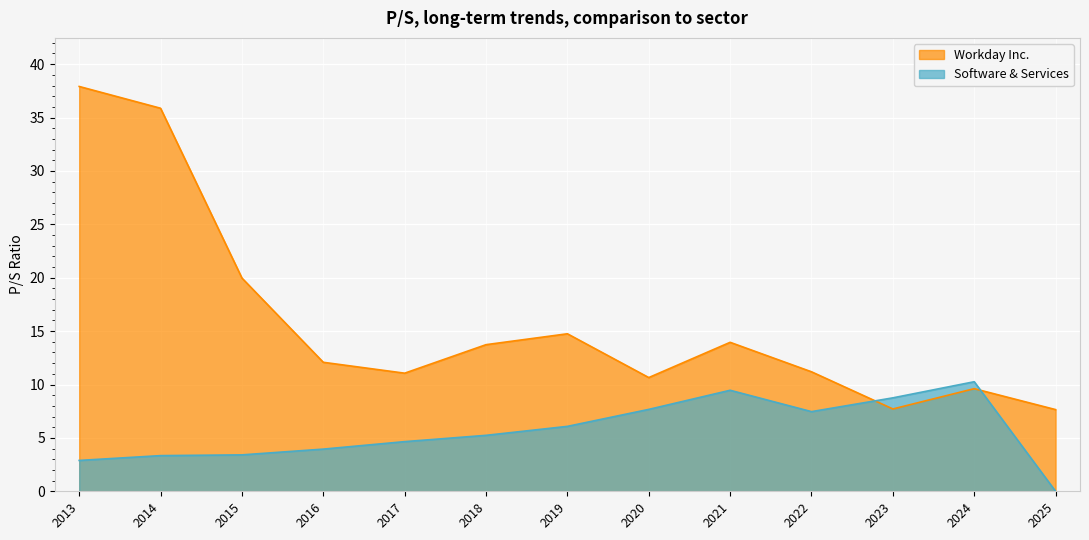

Is the value of Software & Services at 2025 greater than the value of Workday Inc. at 2015?

No